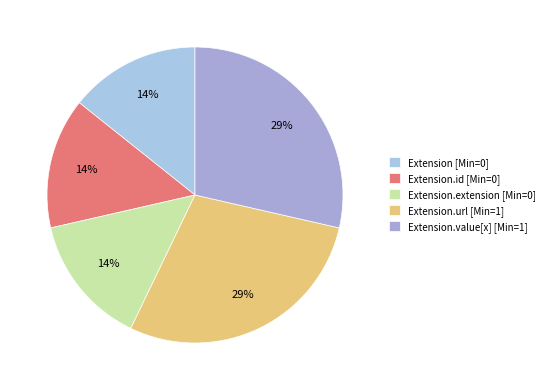

How many slices are in this pie chart?

5